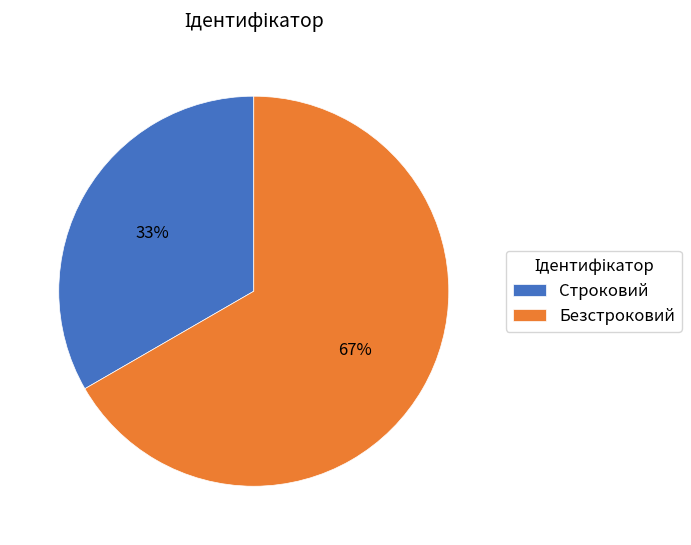

To the nearest percent, what is the average slice percentage?

50%